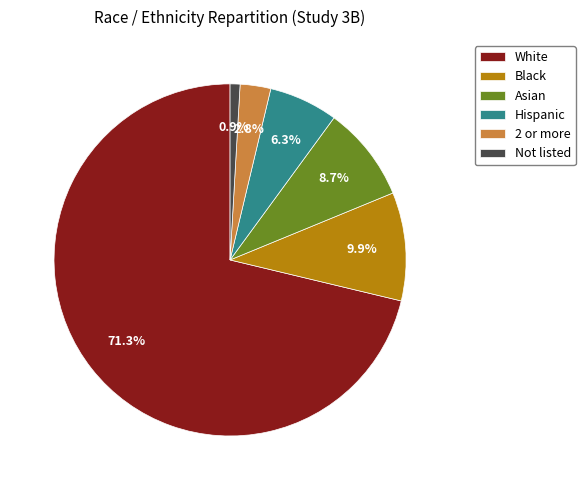

To the nearest percent, what is the combined percentage of Asian and Black?

19%